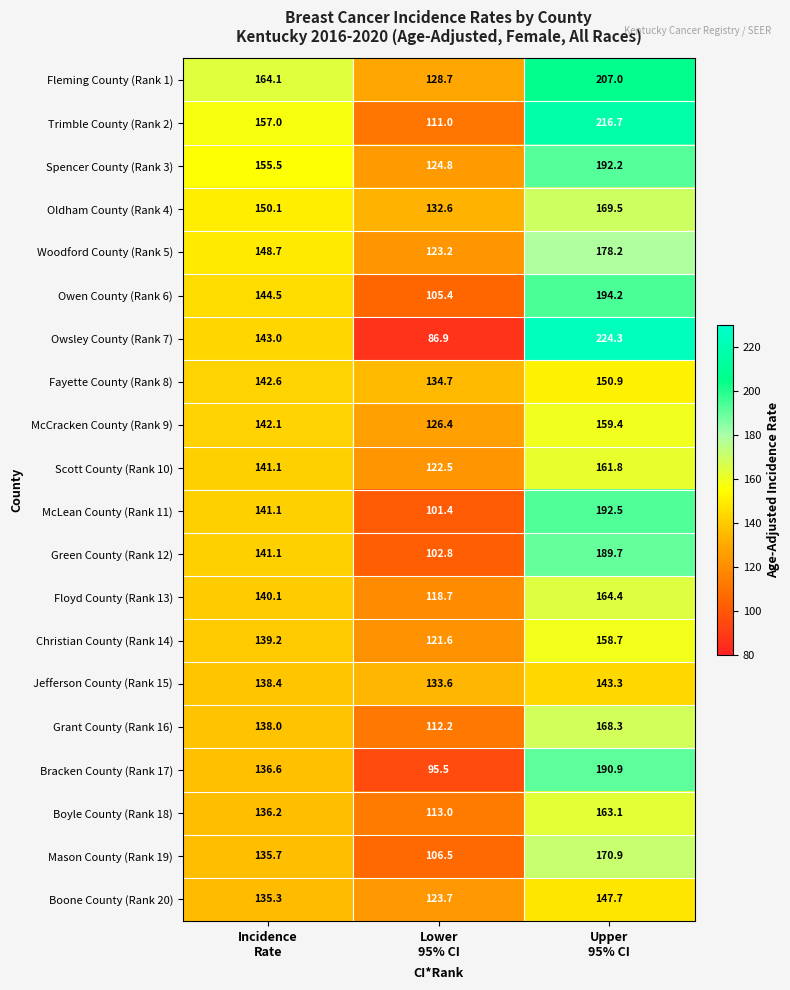

What is the average value of the Oldham County (Rank 4) series?

150.7